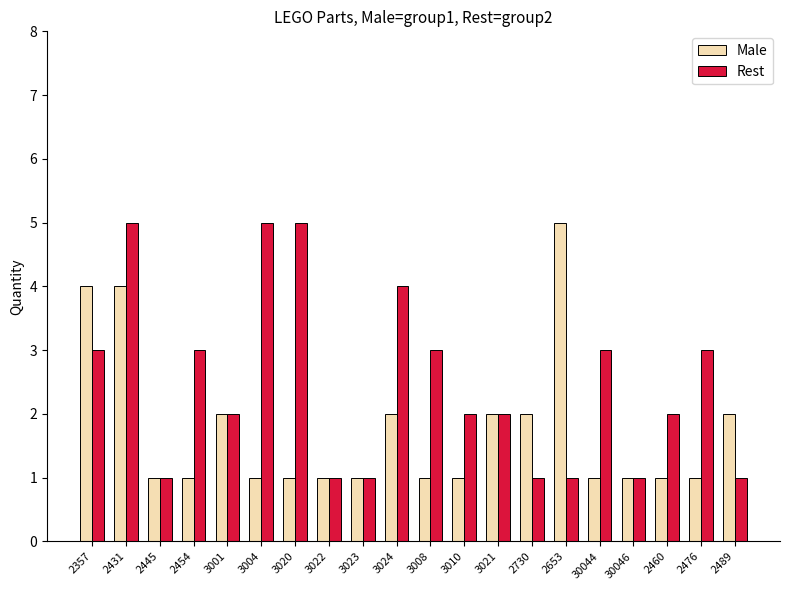

Reading left to right, extract all data points from this chart.

Male: 4	4	1	1	2	1	1	1	1	2	1	1	2	2	5	1	1	1	1	2
Rest: 3	5	1	3	2	5	5	1	1	4	3	2	2	1	1	3	1	2	3	1